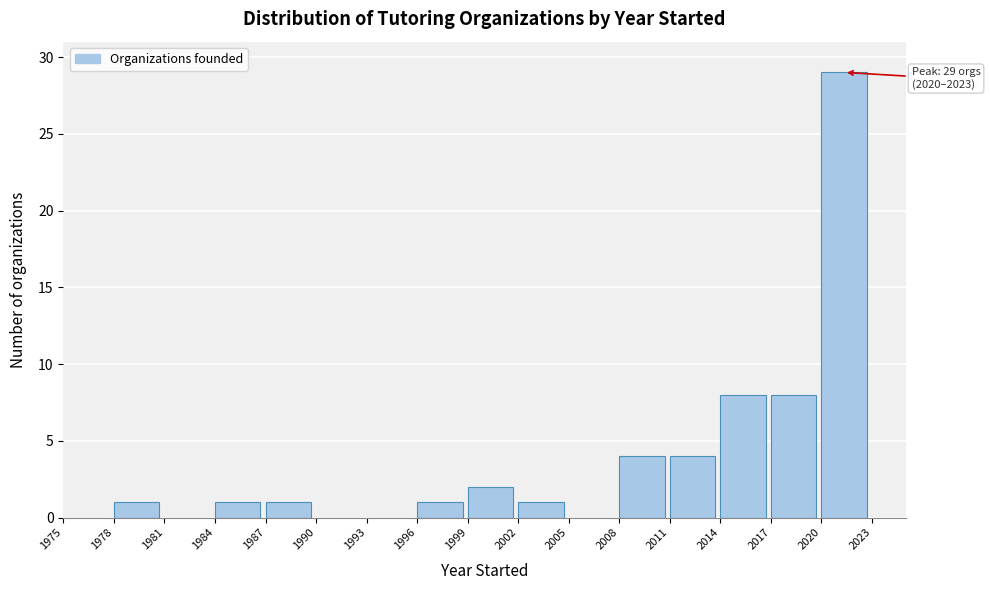

Over which range of the x-axis is the bar tallest?

2020 to 2023